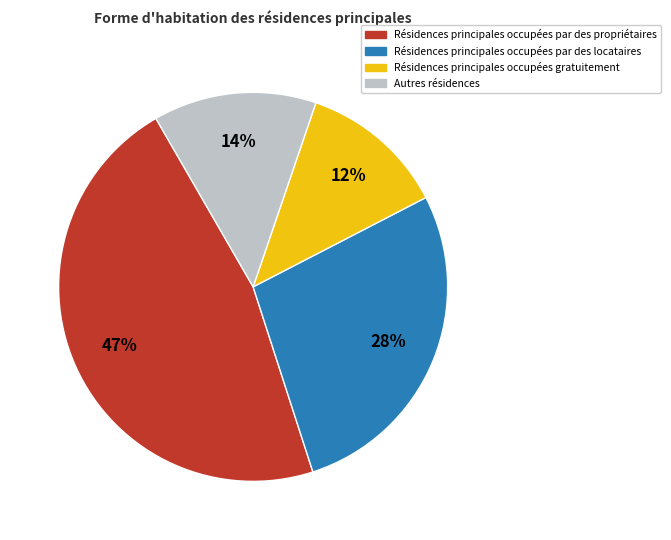

Which slice is the largest?

Résidences principales occupées par des propriétaires